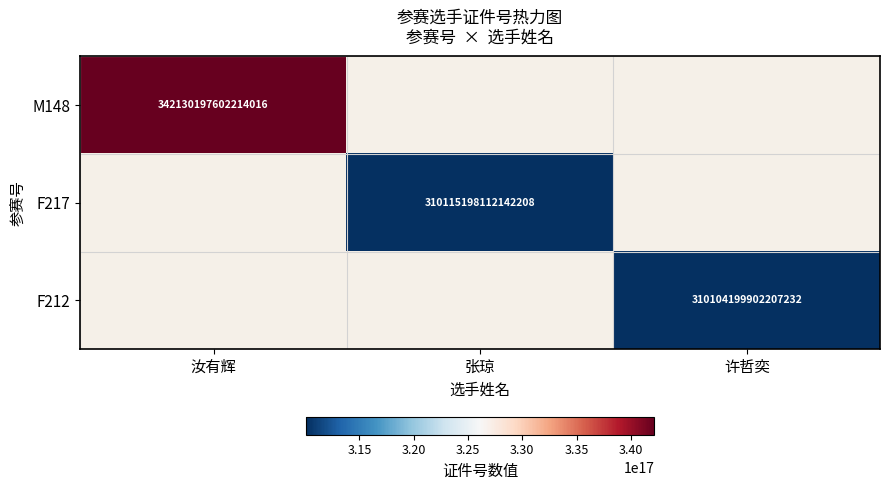

Is it true that M148 equals 342130197602214016 at 汝有辉?

True